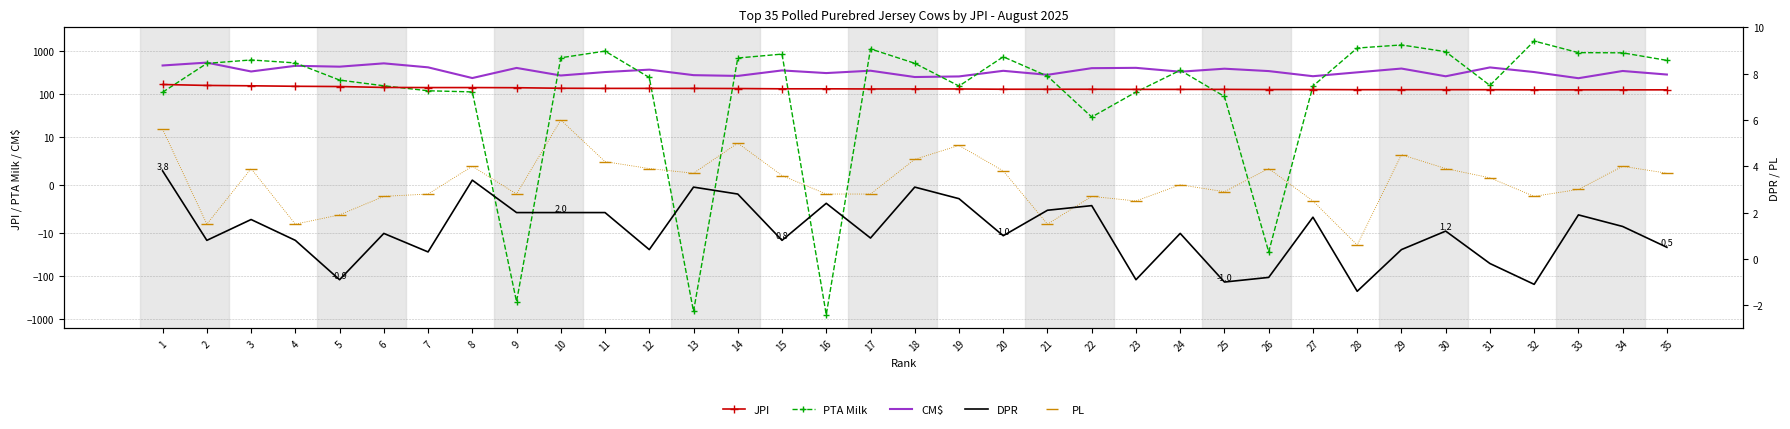

Which series has the widest spread of values?

PTA Milk